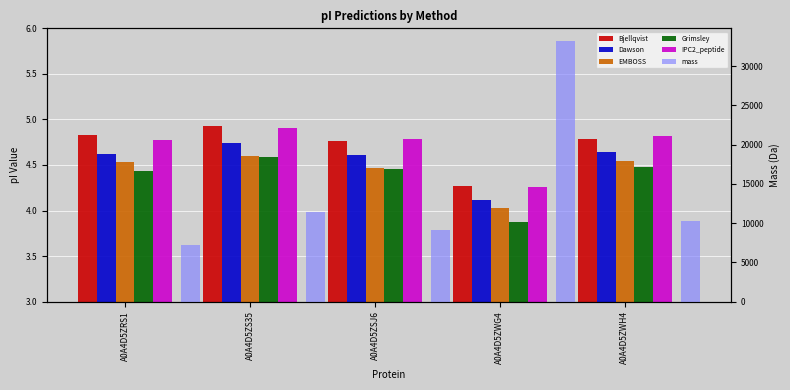

What is the sum of all Dawson values?

22.7